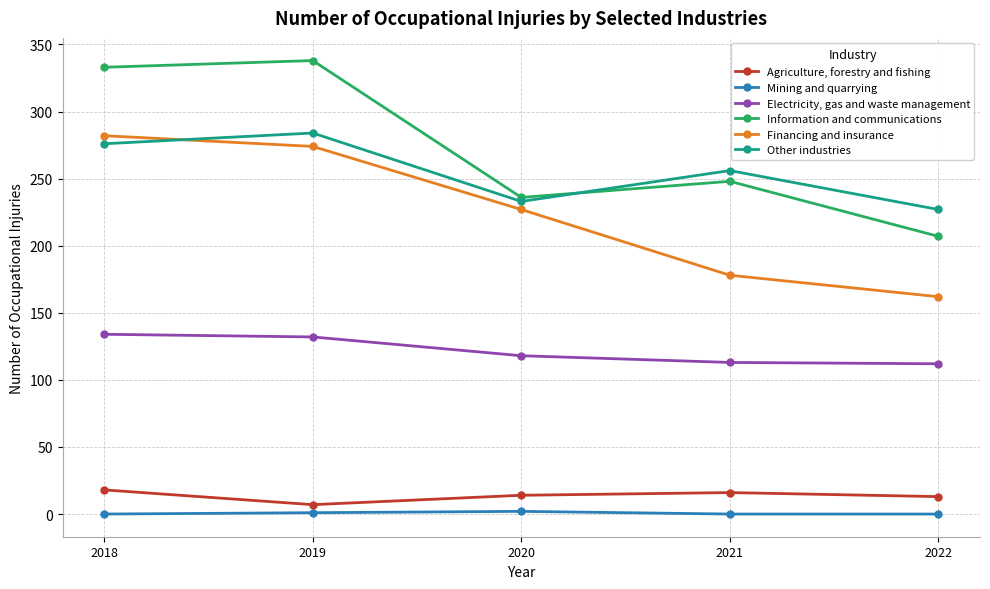

Is it true that Other industries equals 227 at 2022?

True